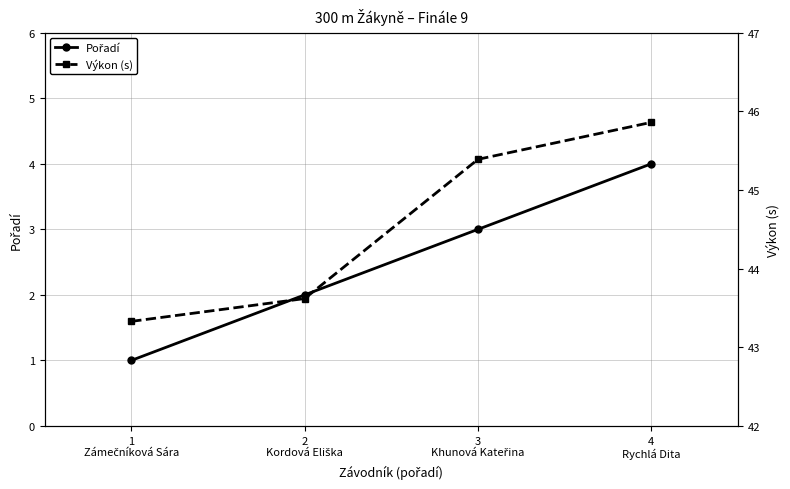

At how many categories does at least one series exceed 14?

4